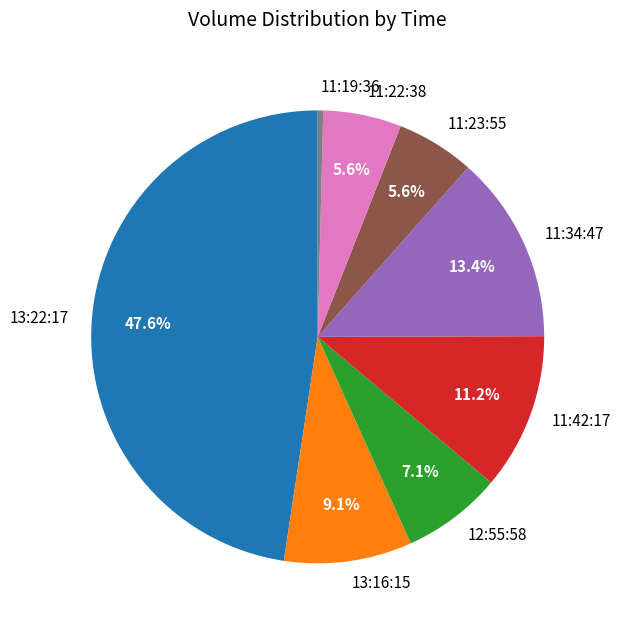

Which has a higher value, 11:34:47 or 11:19:36?

11:34:47